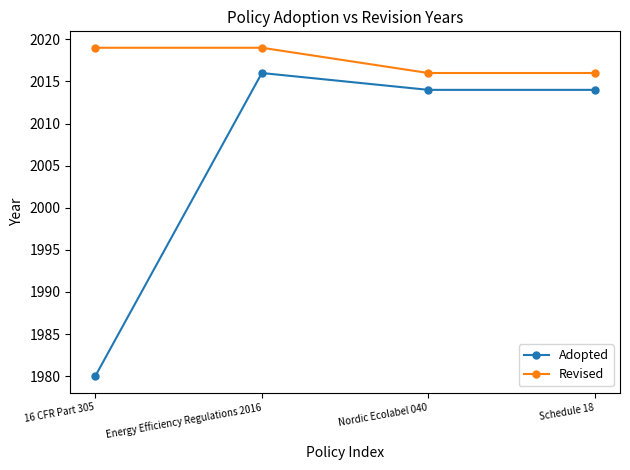

Which category has the lowest value in the Adopted series?

16 CFR Part 305